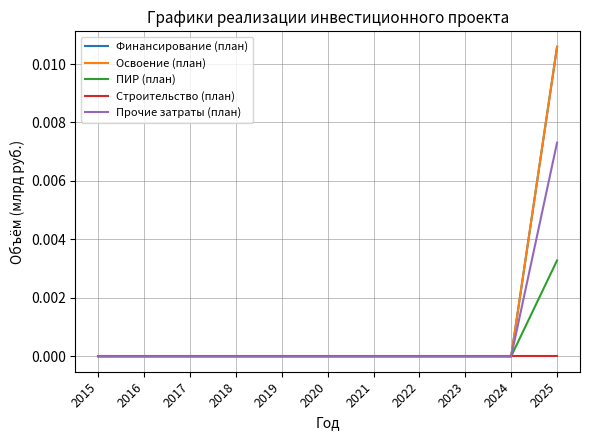

At how many categories does at least one series exceed 0?

1